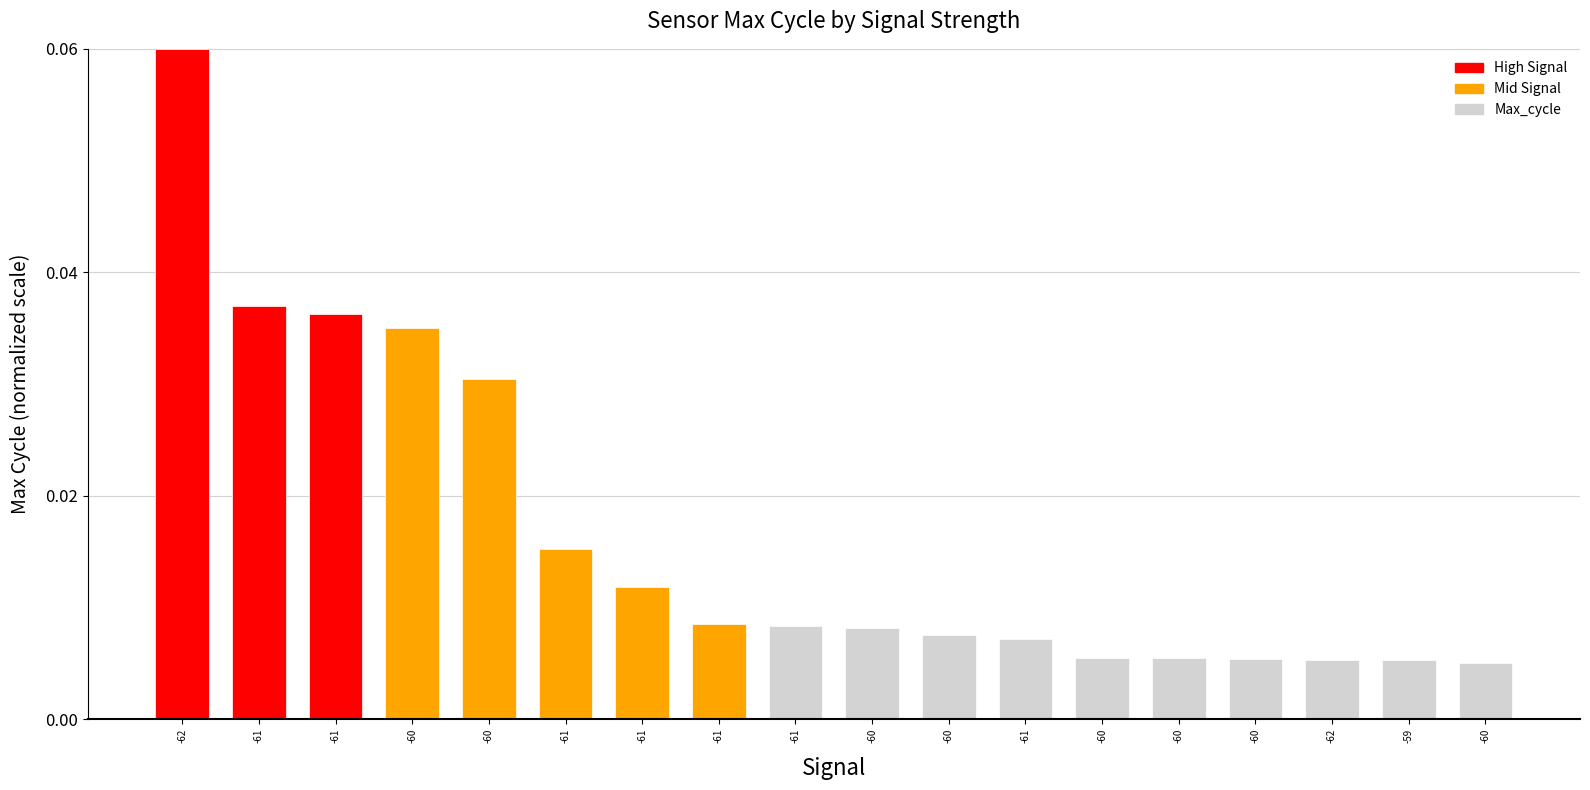

Reading left to right, what are all the values shown in this chart?

-62=0.1	-61=0.0	-61=0.0	-60=0.0	-60=0.0	-61=0.0	-61=0.0	-61=0.0	-61=0.0	-60=0.0	-60=0.0	-61=0.0	-60=0.0	-60=0.0	-60=0.0	-62=0.0	-59=0.0	-60=0.0